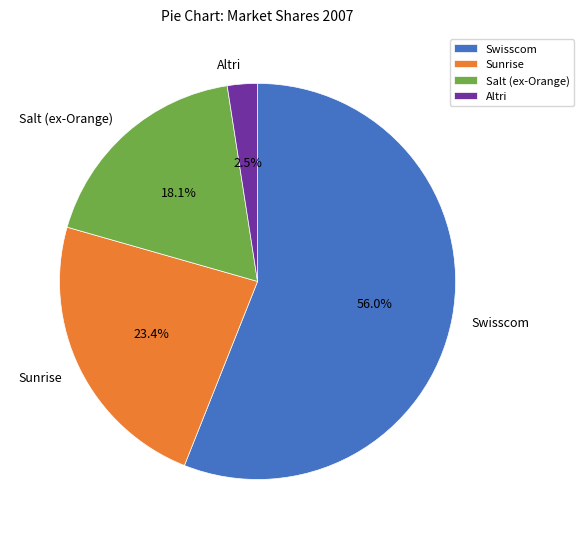

How many slices are in this pie chart?

4